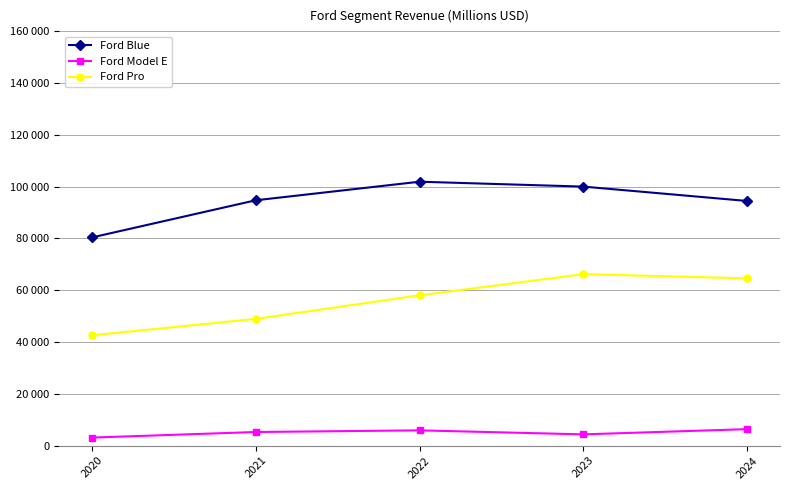

True or false: Ford Pro and Ford Model E cross at least once.

False